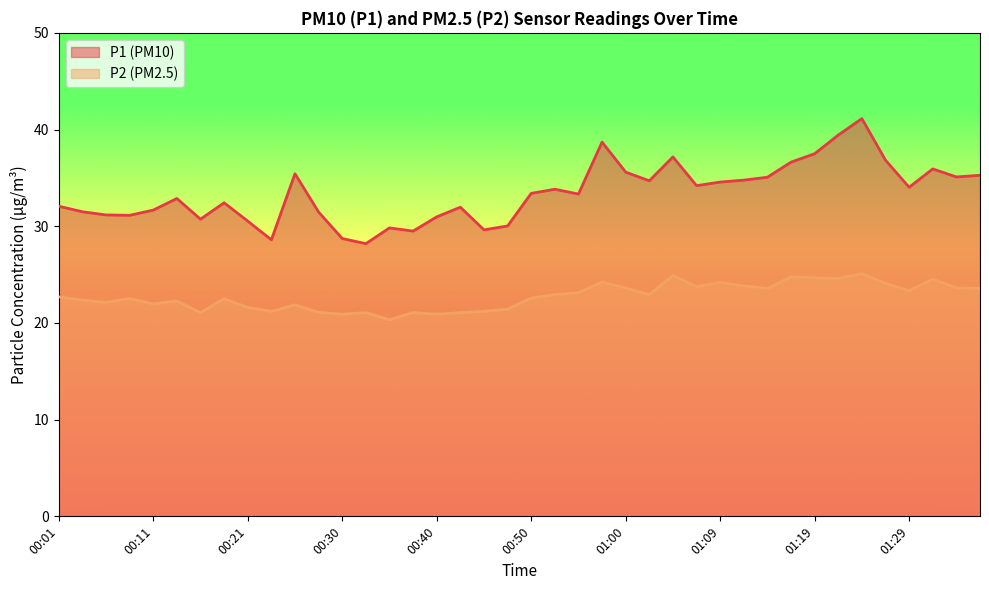

What is the label of the 17th point from the right?

00:57